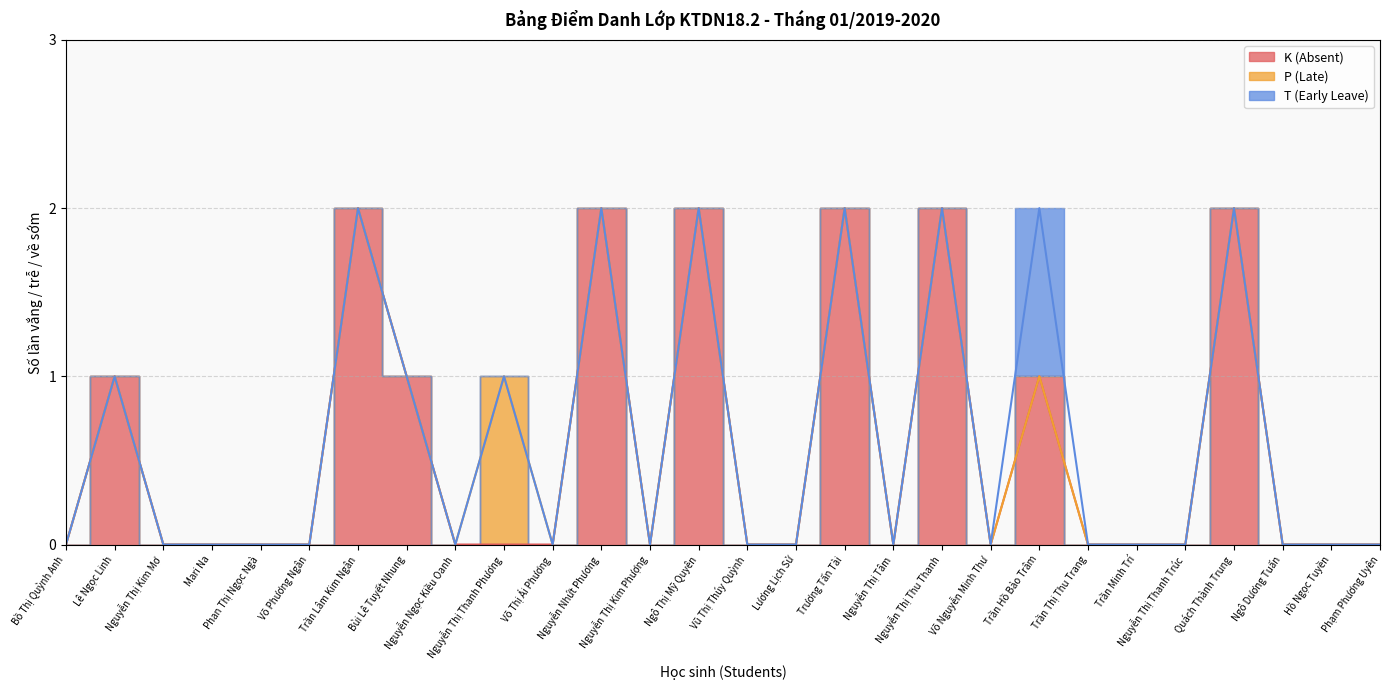

True or false: T (Early Leave) and P (Late) intersect in this chart.

False